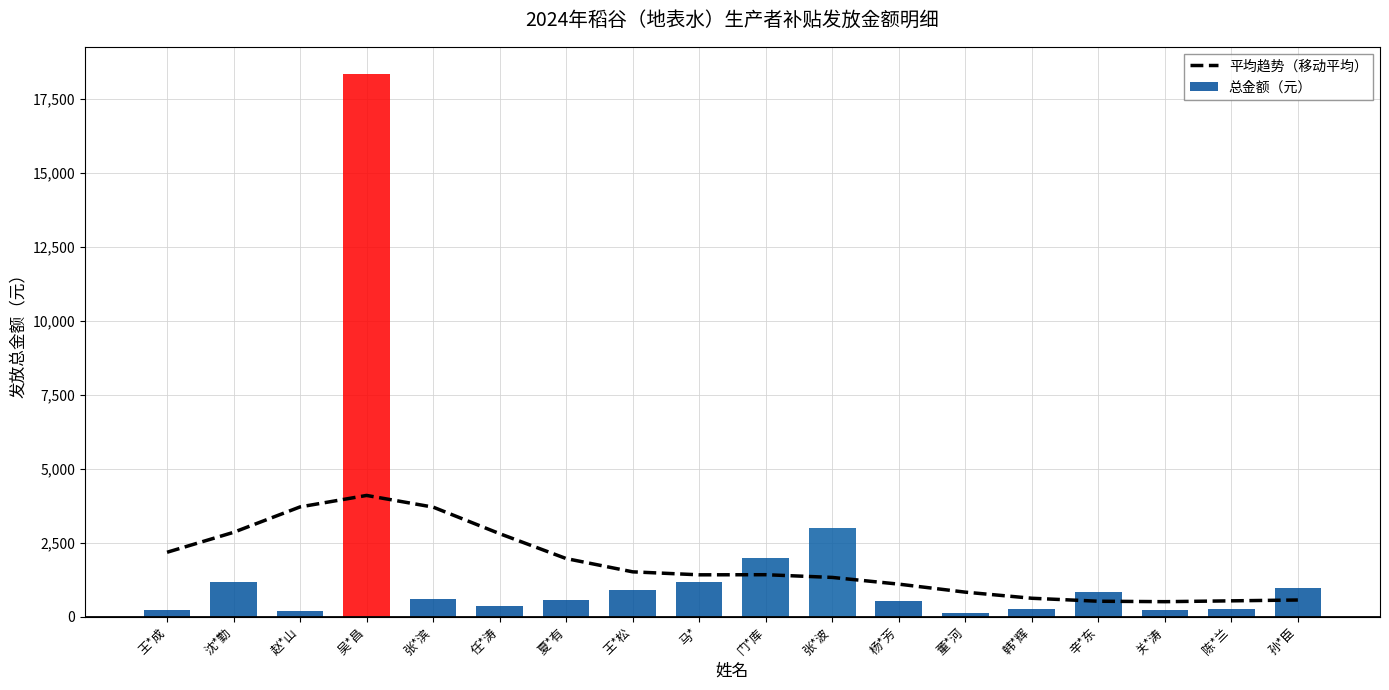

What position from the left is 韩*辉?

14